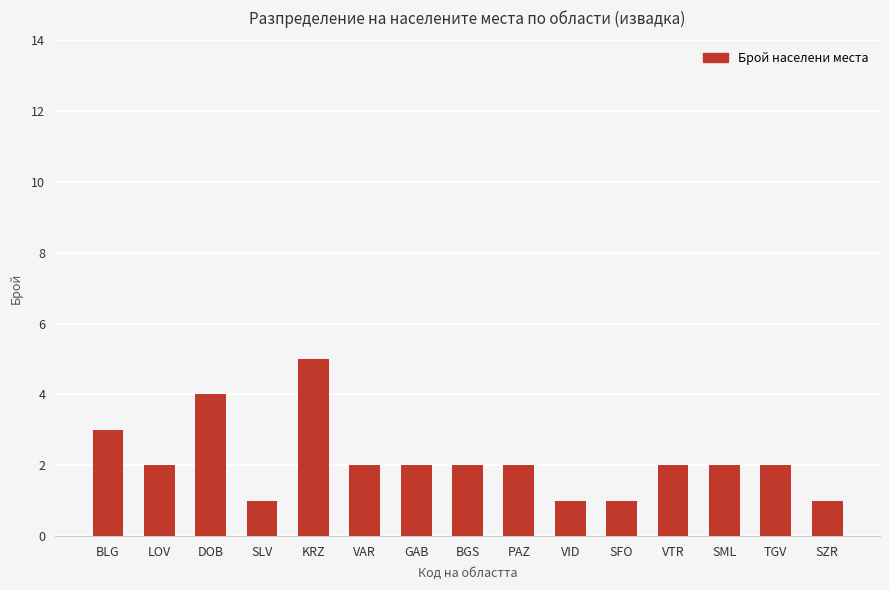

How many categories are shown in the chart?

15